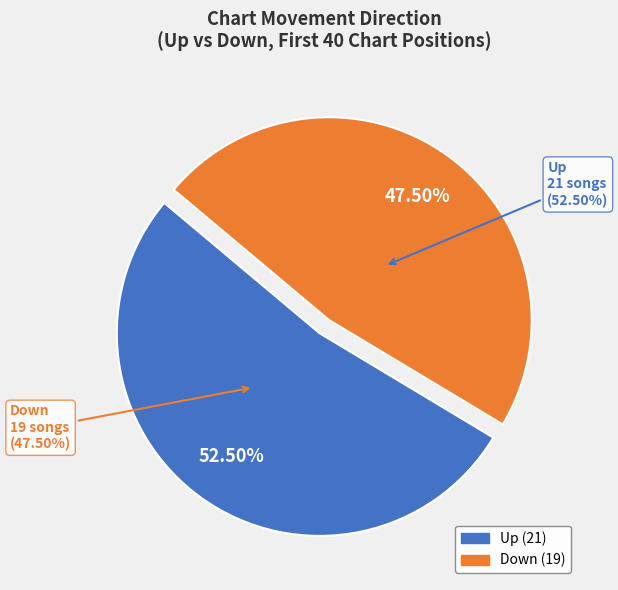

How many slices are in this pie chart?

2